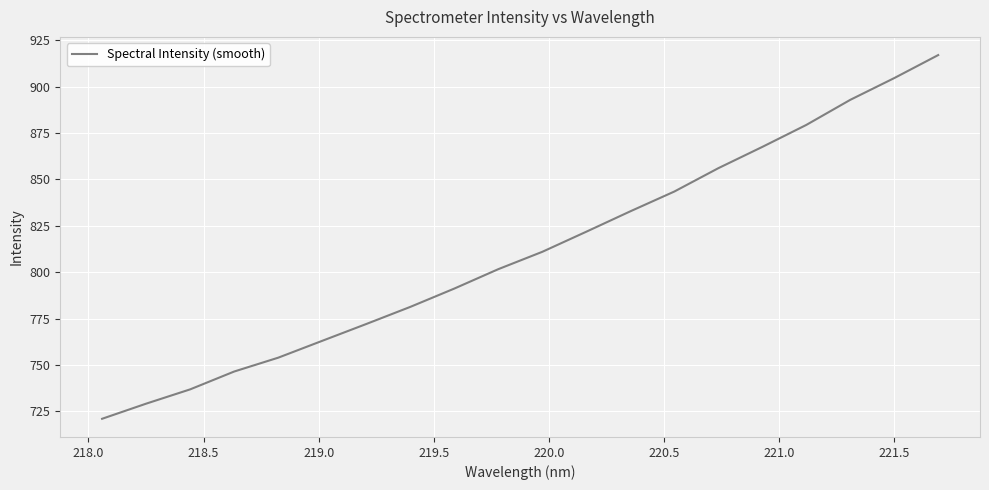

What is the difference between the maximum and minimum values?

196.1